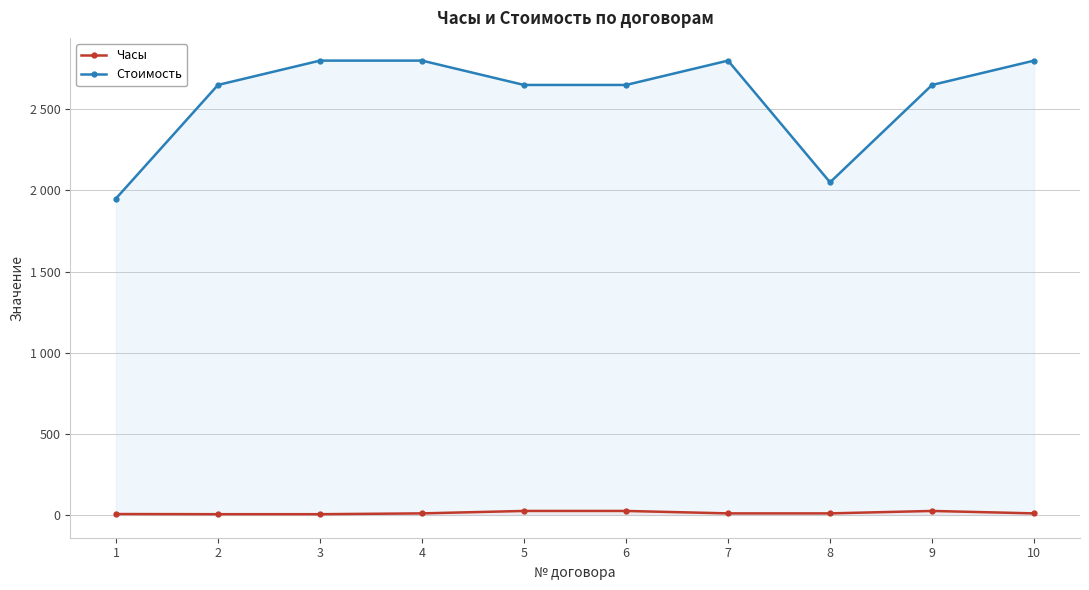

True or false: Часы and Стоимость cross at least once.

False